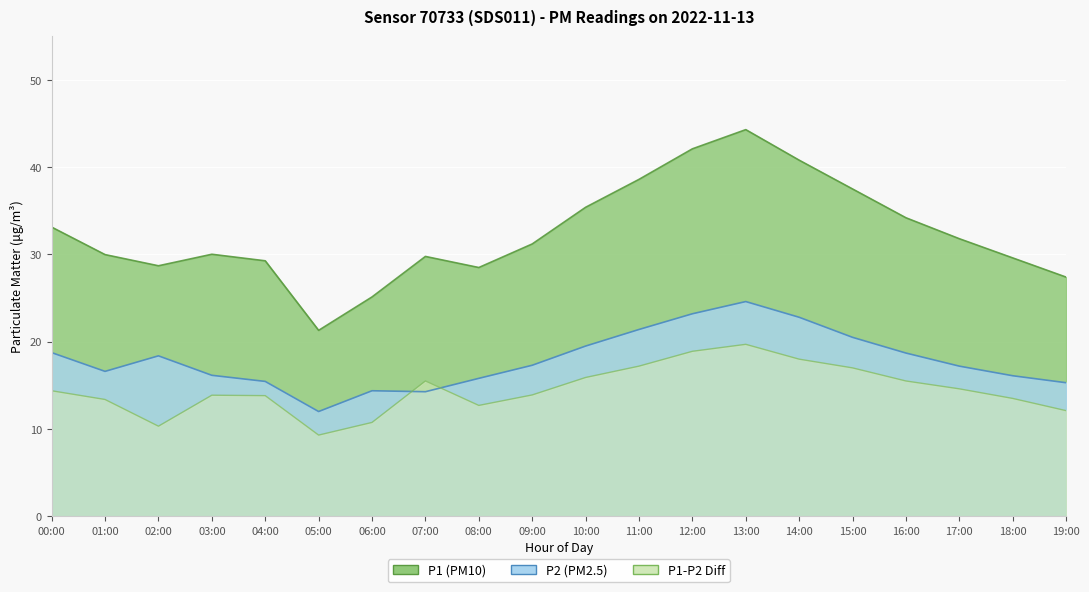

What is the value of the P1 point at the 17th from the left?

34.2